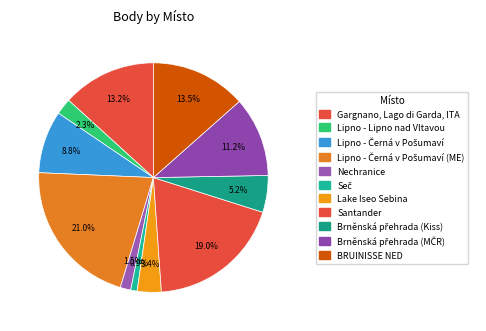

To the nearest percent, what is the average slice percentage?

8%